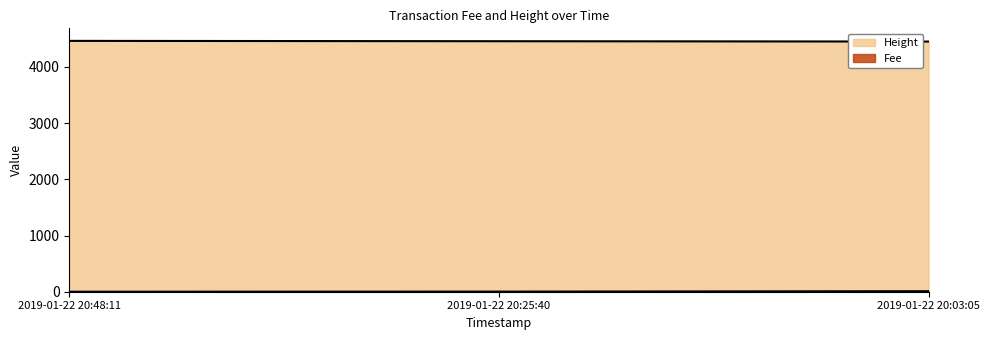

How many data points in Height are less than 4457?

1